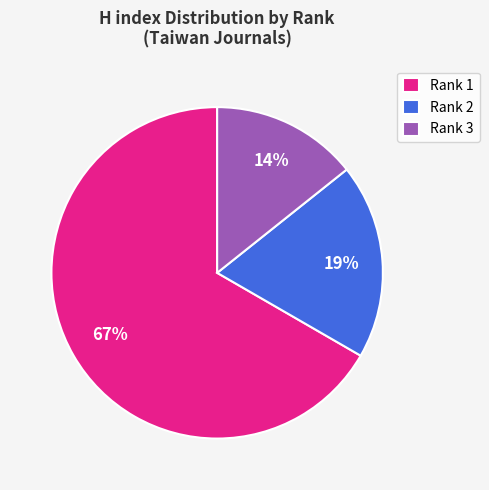

Does Rank 2 represent more than half of the total?

No